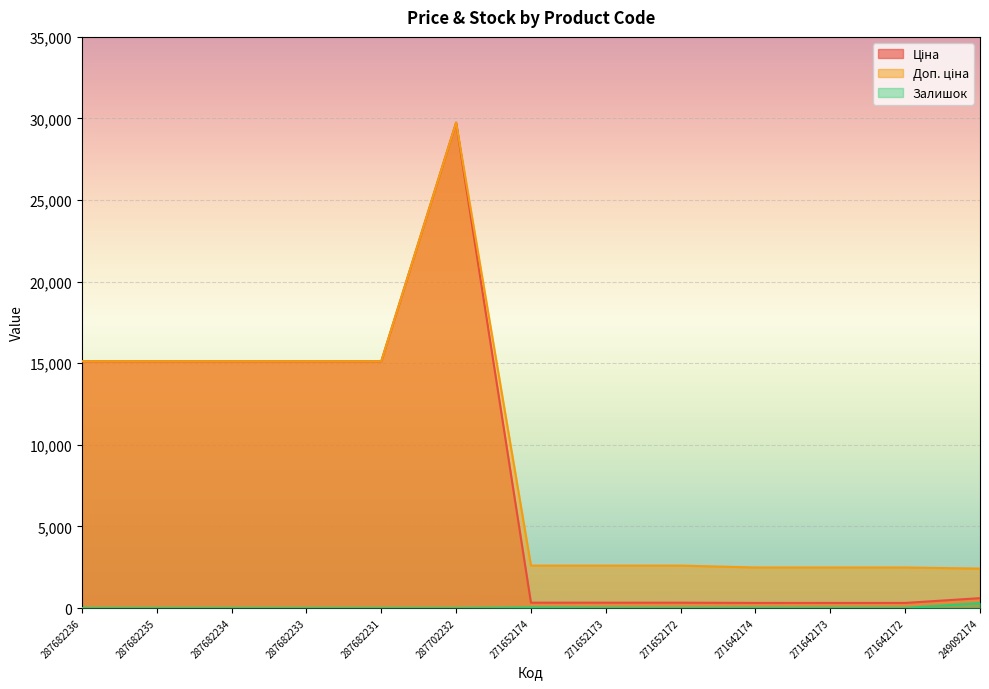

Which series has the widest spread of values?

Ціна